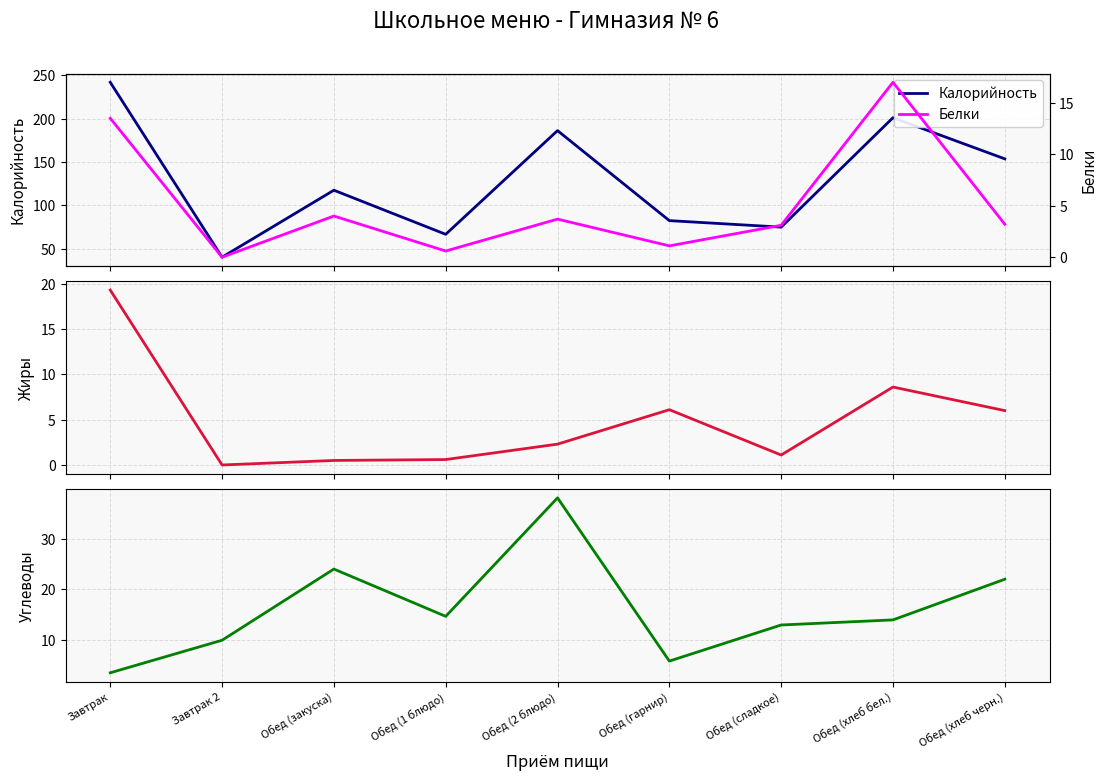

What is the minimum value for Калорийность?

40.2